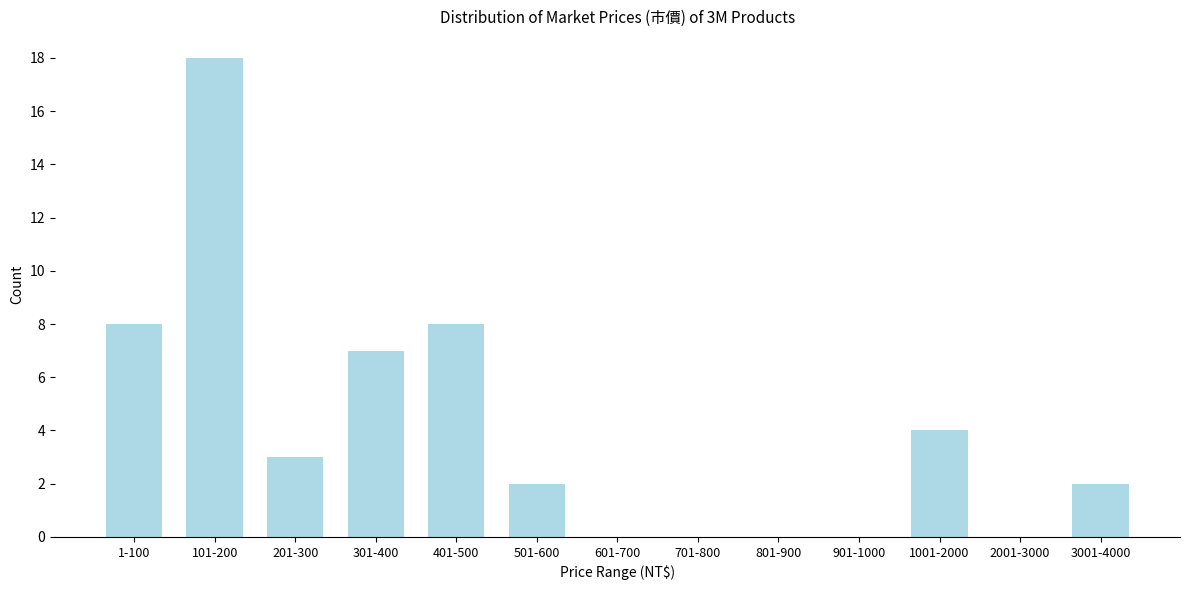

Reading left to right, extract all data points from this chart.

1-100=8	101-200=18	201-300=3	301-400=7	401-500=8	501-600=2	601-700=0	701-800=0	801-900=0	901-1000=0	1001-2000=4	2001-3000=0	3001-4000=2